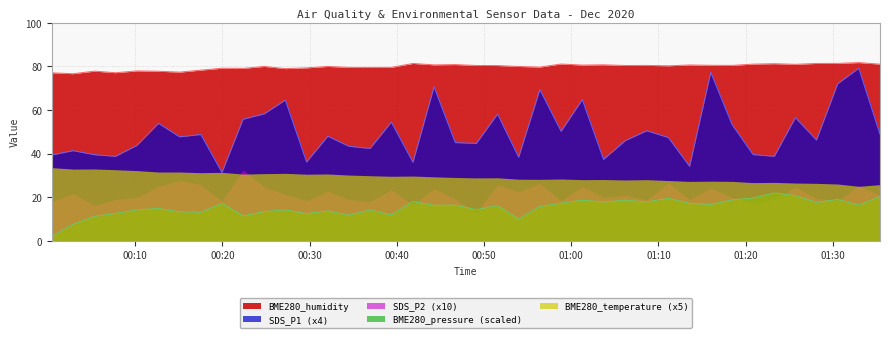

True or false: BME280_humidity and BME280_pressure_scaled intersect in this chart.

False